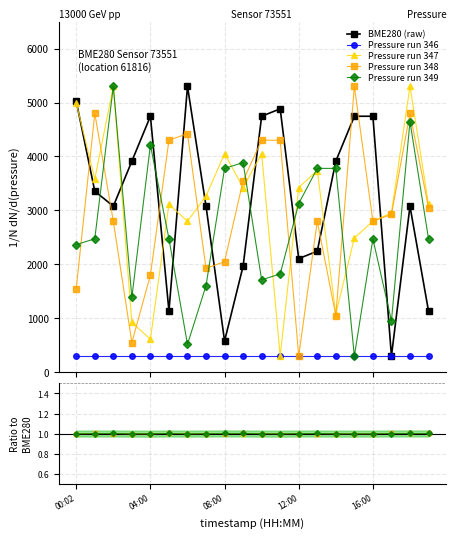

Reading right to left, what are all the values shown in this chart?

pressure: 19:00=1133.8	18:00=3077.5	17:00=300.0	16:00=4745.7	15:00=4745.7	14:00=3912.6	13:00=2243.7	12:00=2106.3	11:00=4883.1	10:00=4745.7	09:00=1966.9	08:00=577.5	07:00=3077.5	06:00=5300.0	05:00=1133.8	04:00=4745.7	03:00=3912.6	02:00=3077.5	01:00=3356.3	00:02=5023.2
pressure_v2: 19:00=3113.0	18:00=5300.0	17:00=2956.1	16:00=2799.2	15:00=2487.0	14:00=1080.5	13:00=3738.9	12:00=3424.4	11:00=300.0	10:00=4050.4	09:00=3424.4	08:00=4050.4	07:00=3267.6	06:00=2799.2	05:00=3113.0	04:00=612.2	03:00=923.7	02:00=5300.0	01:00=3582.1	00:02=4988.5
pressure_v3: 19:00=3050.3	18:00=4799.4	17:00=2924.8	16:00=2799.4	15:00=5300.0	14:00=1050.3	13:00=2799.4	12:00=300.0	11:00=4300.6	10:00=4300.6	09:00=3550.9	08:00=2049.1	07:00=1925.5	06:00=4424.2	05:00=4300.6	04:00=1800.0	03:00=549.7	02:00=2799.4	01:00=4799.4	00:02=1550.9
pressure_v4: 19:00=2473.5	18:00=4648.1	17:00=952.5	16:00=2473.5	15:00=300.0	14:00=3779.0	13:00=3779.0	12:00=3127.0	11:00=1821.0	10:00=1713.5	09:00=3886.5	08:00=3779.0	07:00=1604.4	06:00=517.1	05:00=2473.5	04:00=4212.7	03:00=1387.8	02:00=5300.0	01:00=2473.5	00:02=2365.5